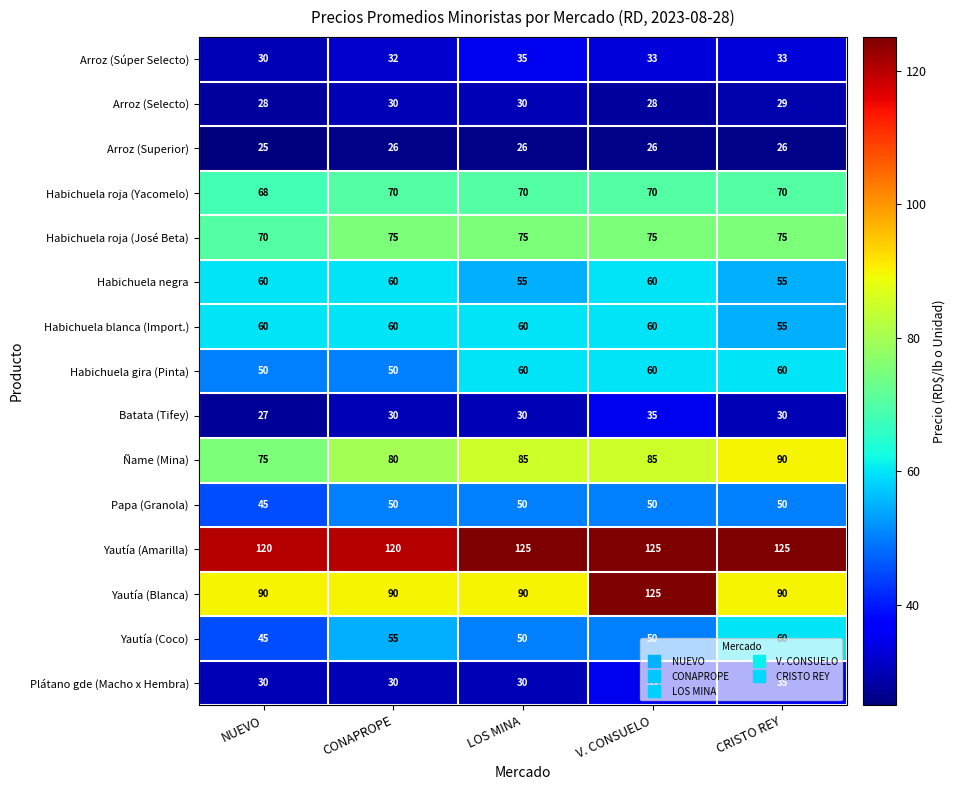

What is the lowest value of the Ñame (Mina) series?

75